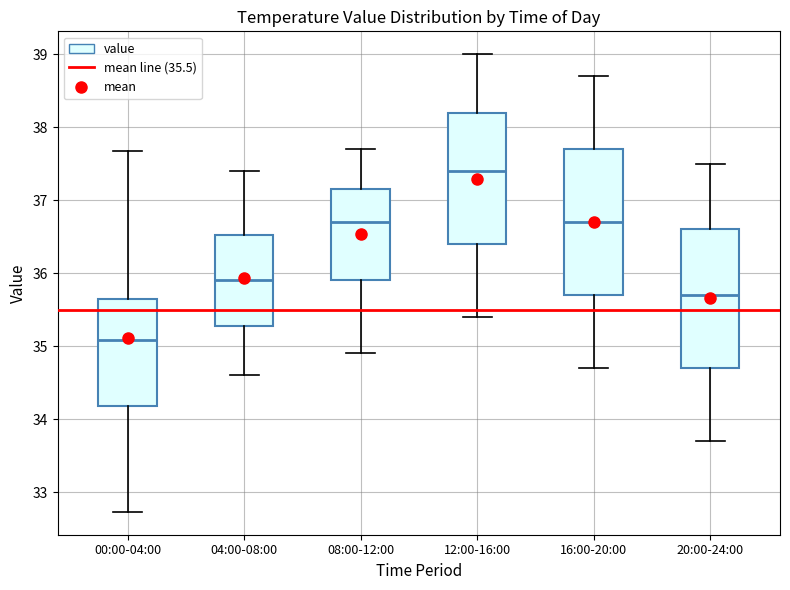

Which box's median line is the highest?

12:00-16:00